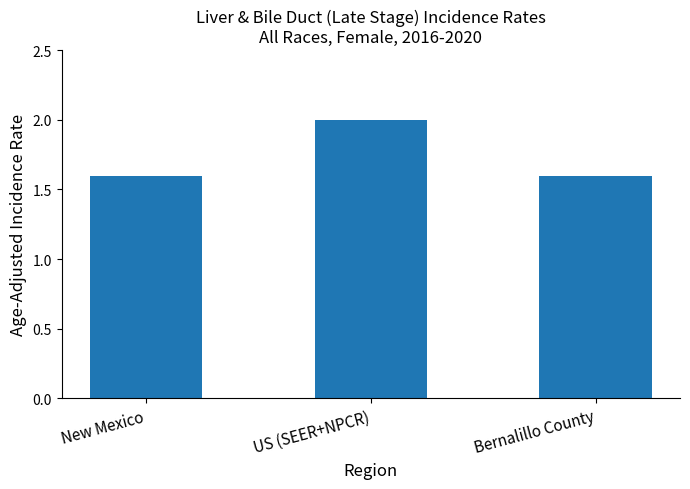

What is the ratio of the value at Bernalillo County to the value at New Mexico?

1.0